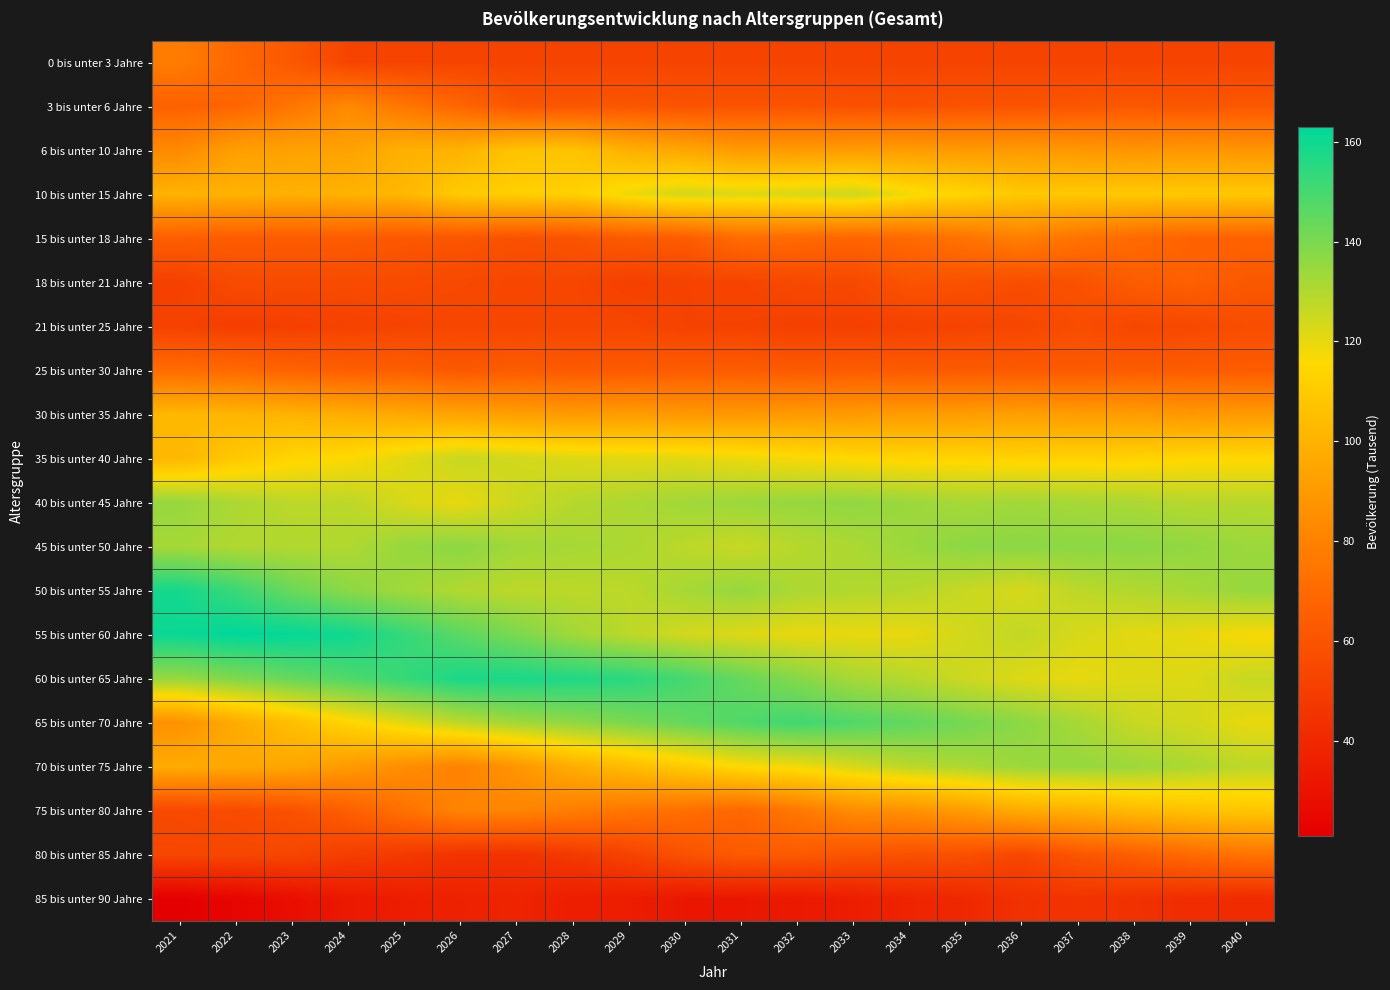

Rank the series at 2031 from lowest to highest value.

85 bis unter 90 Jahre, 21 bis unter 25 Jahre, 0 bis unter 3 Jahre, 18 bis unter 21 Jahre, 3 bis unter 6 Jahre, 80 bis unter 85 Jahre, 25 bis unter 30 Jahre, 75 bis unter 80 Jahre, 15 bis unter 18 Jahre, 30 bis unter 35 Jahre, 6 bis unter 10 Jahre, 70 bis unter 75 Jahre, 35 bis unter 40 Jahre, 10 bis unter 15 Jahre, 55 bis unter 60 Jahre, 45 bis unter 50 Jahre, 40 bis unter 45 Jahre, 50 bis unter 55 Jahre, 60 bis unter 65 Jahre, 65 bis unter 70 Jahre